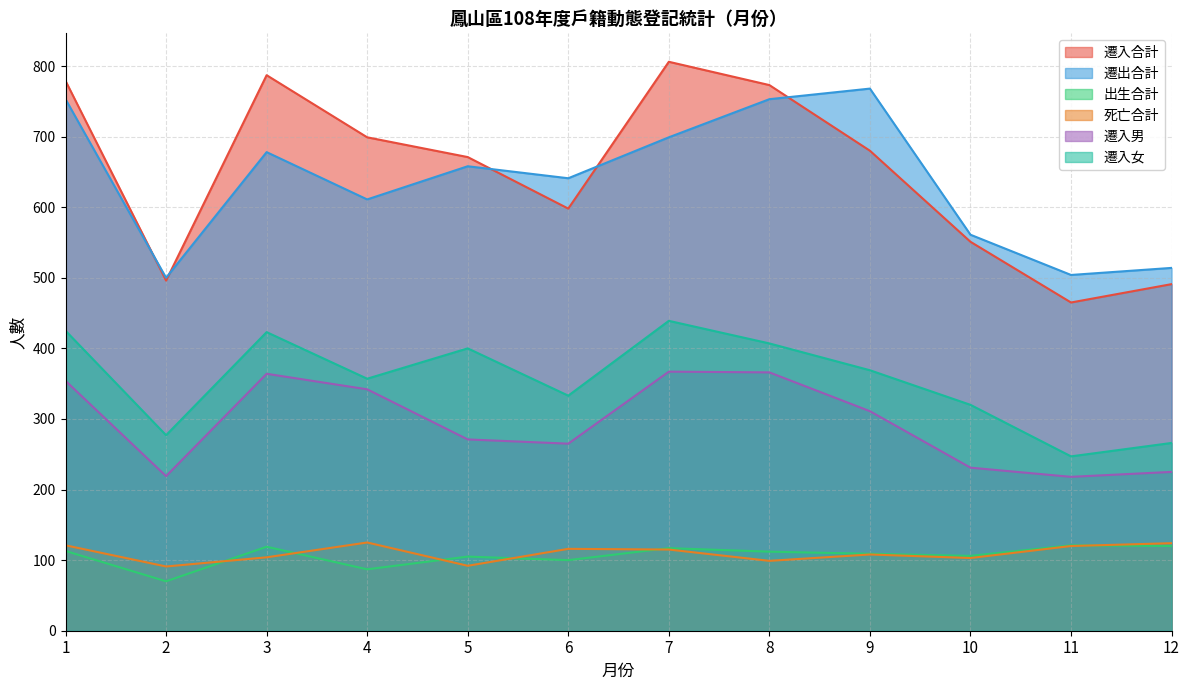

At which label does 遷入合計 reach its peak?

7